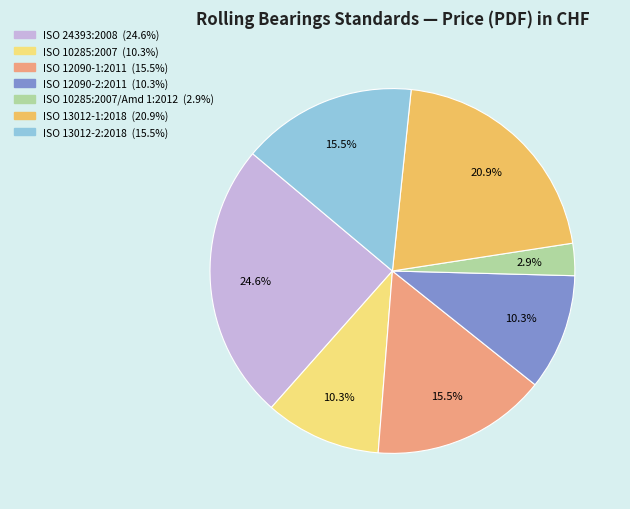

Is there any slice that represents more than half of the pie?

No